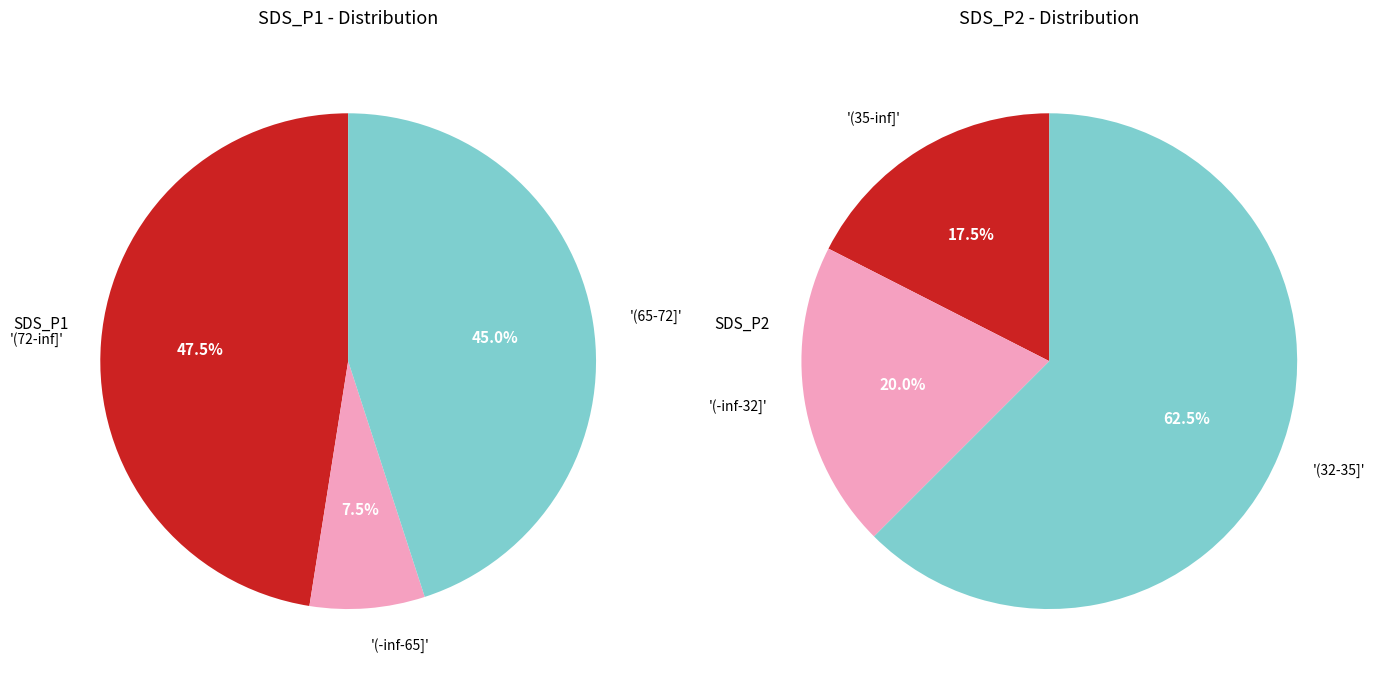

Is 20 the majority of the pie?

No